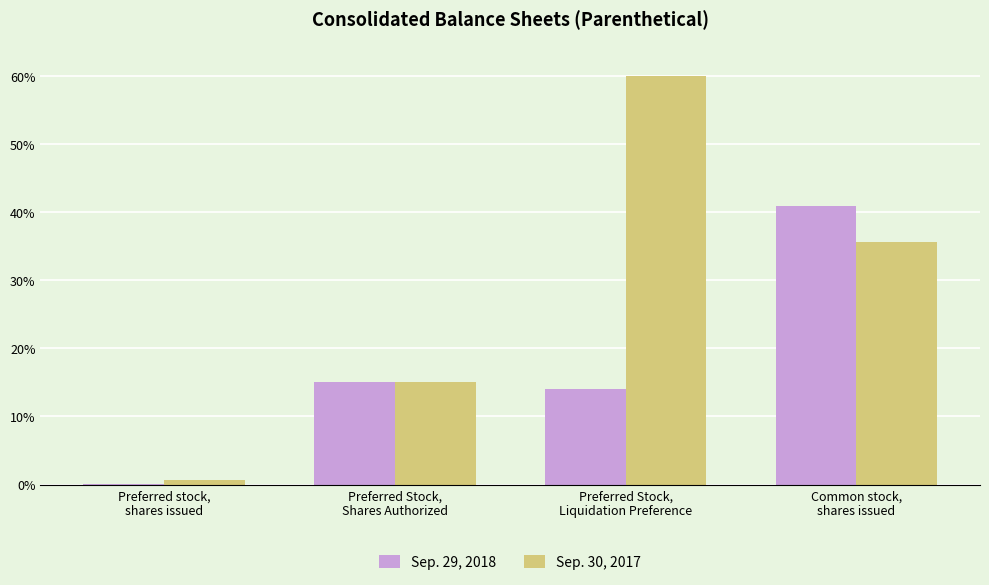

Count the number of categories in the chart.

4